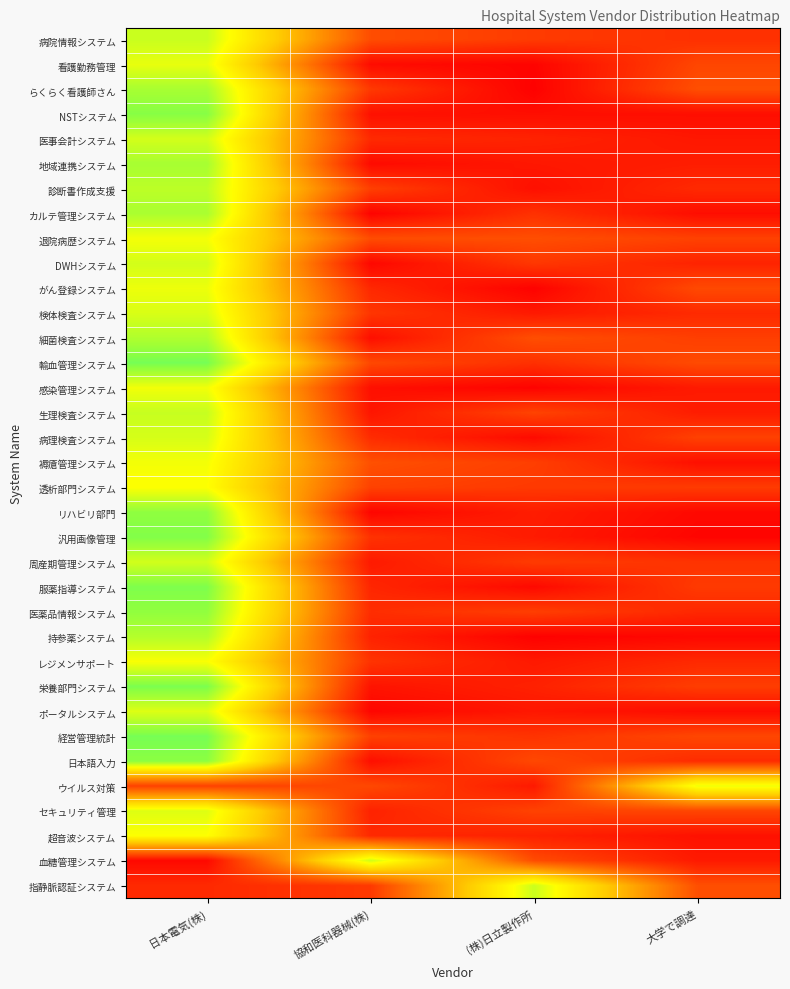

How many data points does each series have?

4